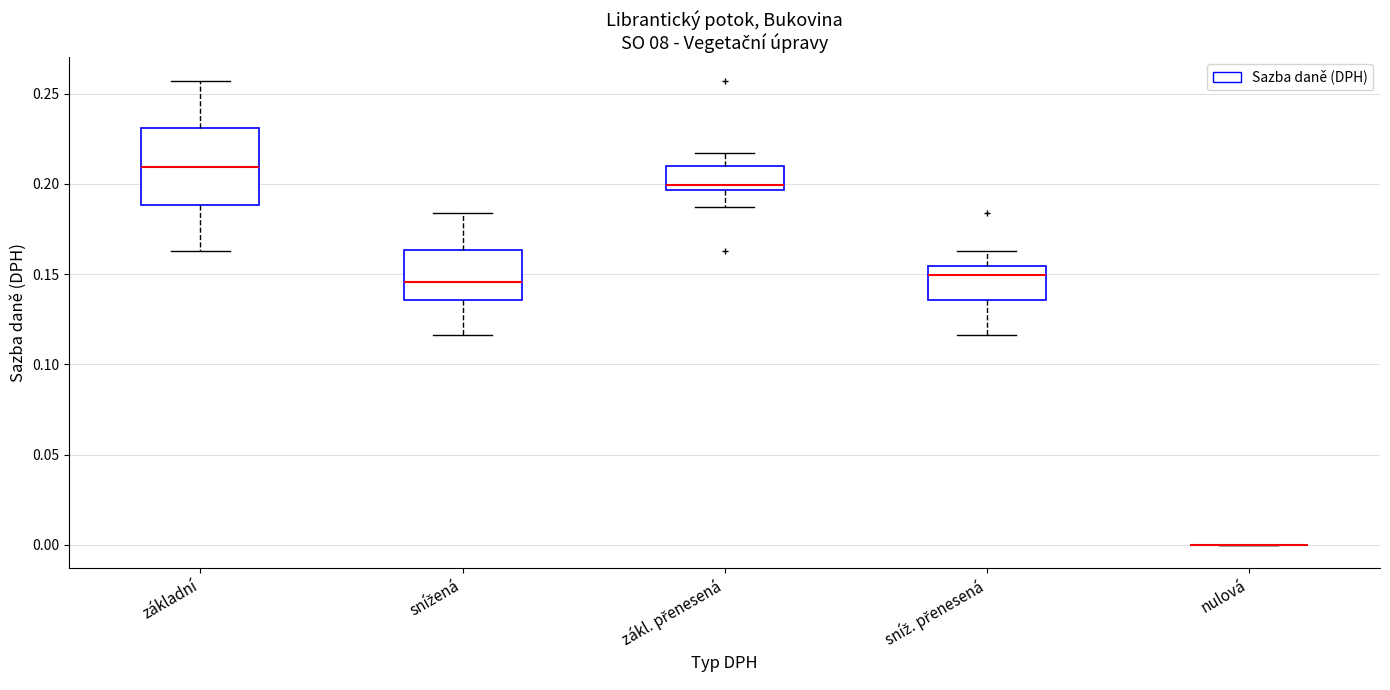

Comparing the boxes themselves (not the whiskers), which one is the tallest?

základní